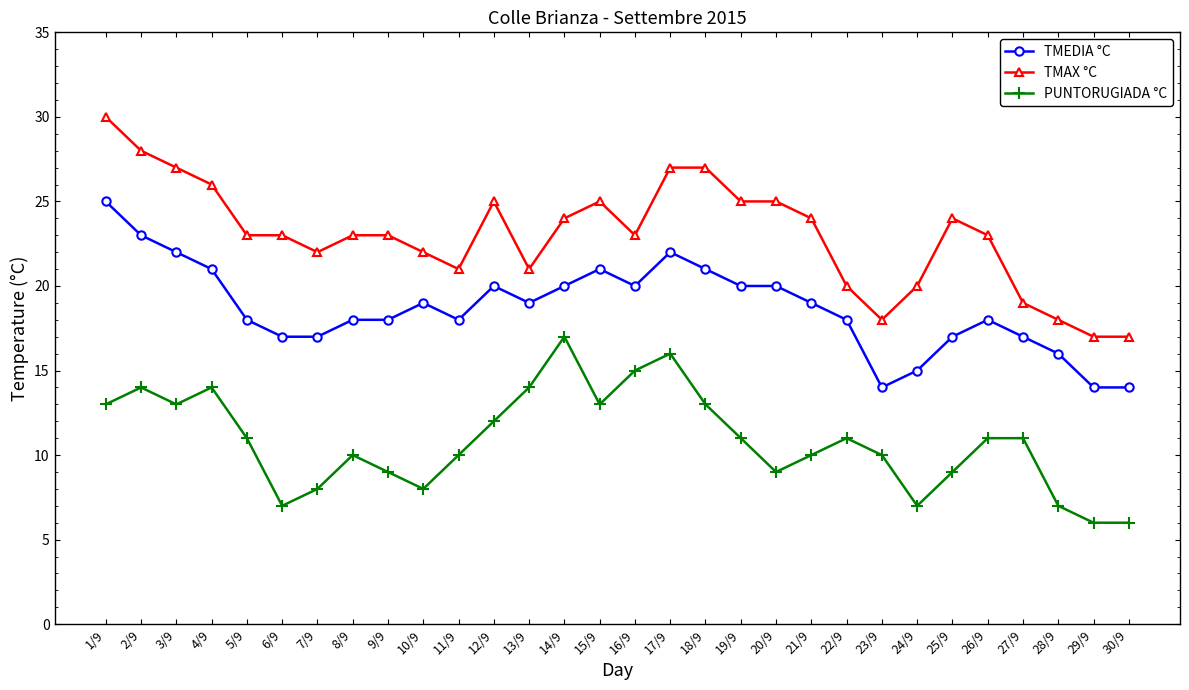

Rank the series by their maximum value, from lowest to highest.

PUNTORUGIADA °C, TMEDIA °C, TMAX °C